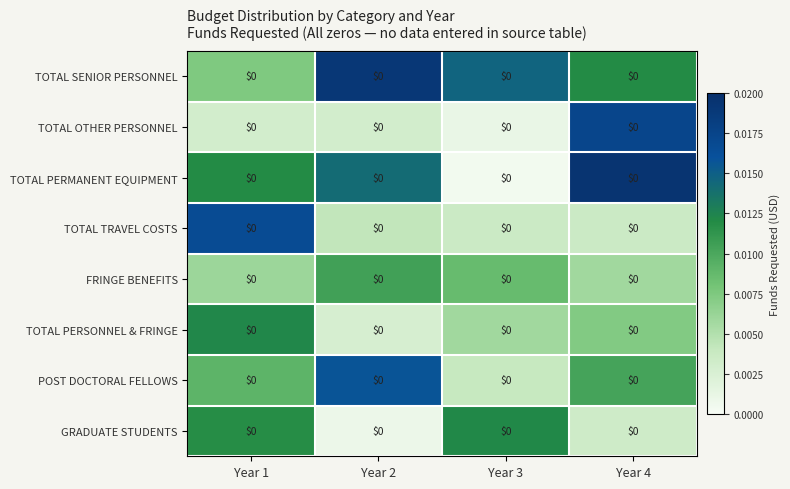

At how many categories does at least one series exceed 0?

4